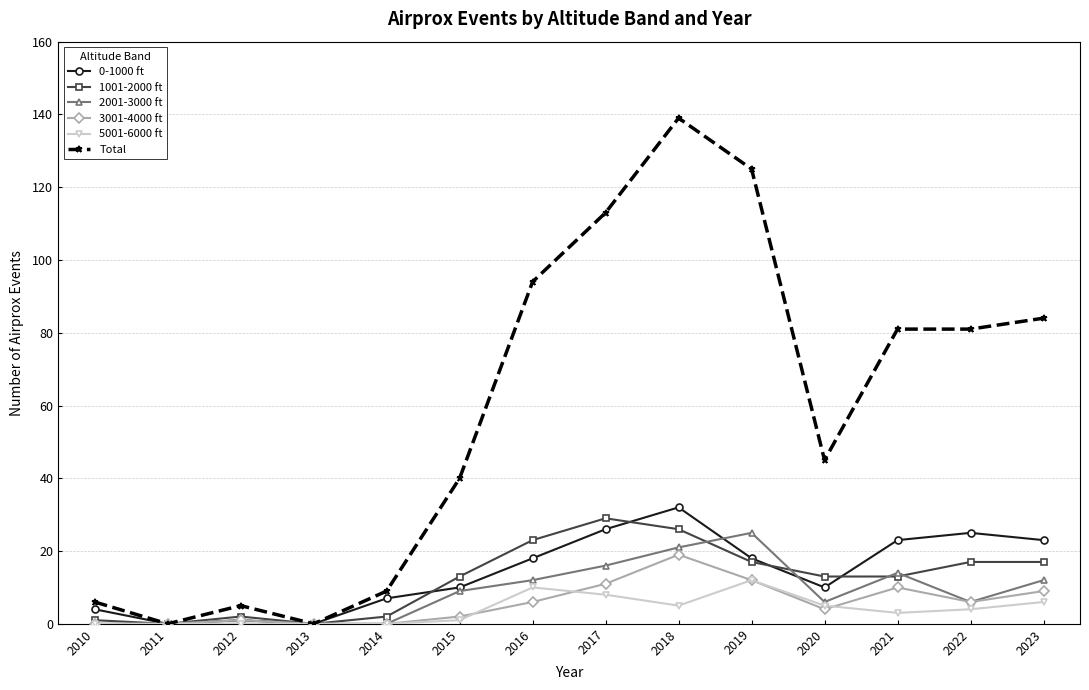

How many categories are shown in the chart?

14